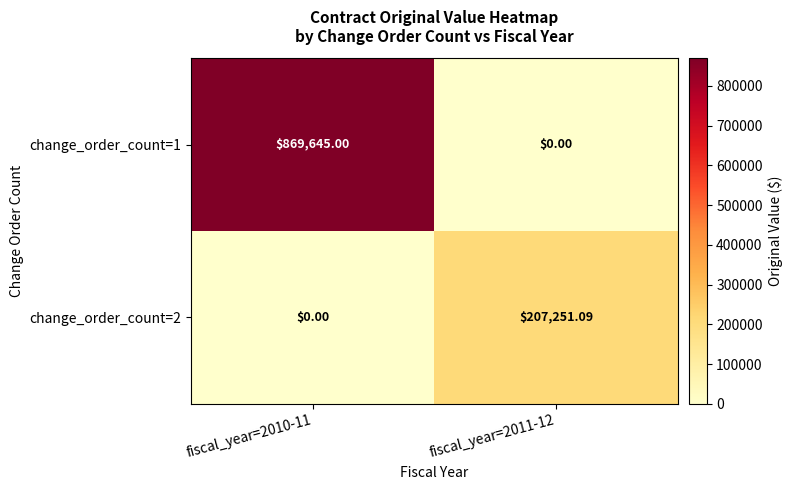

How many series are shown in this chart?

2